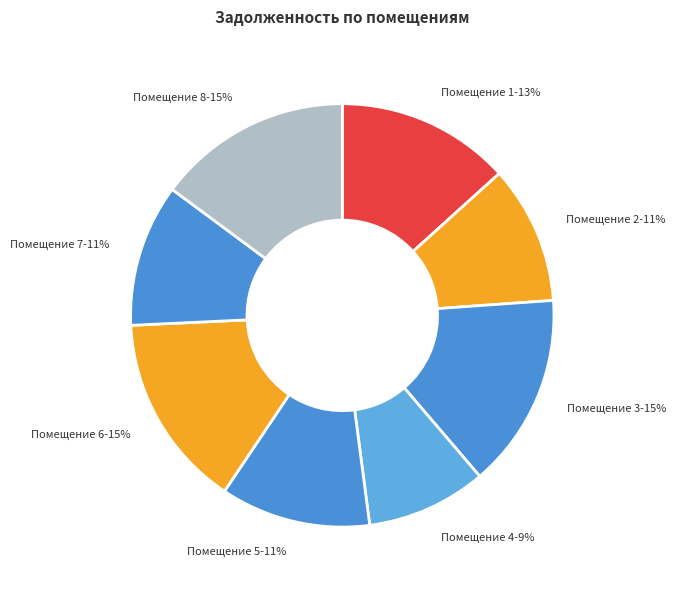

What is the ratio of the value at Помещение 1-13% to the value at Помещение 6-15%?

0.9